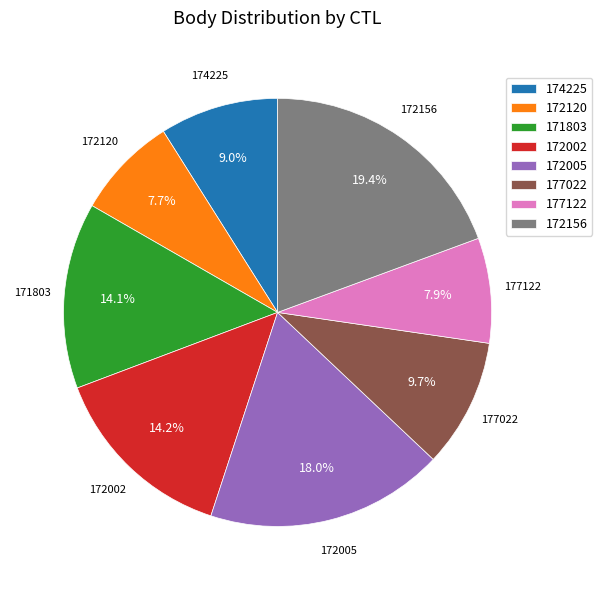

Between 171803 and 174225, which is larger?

171803